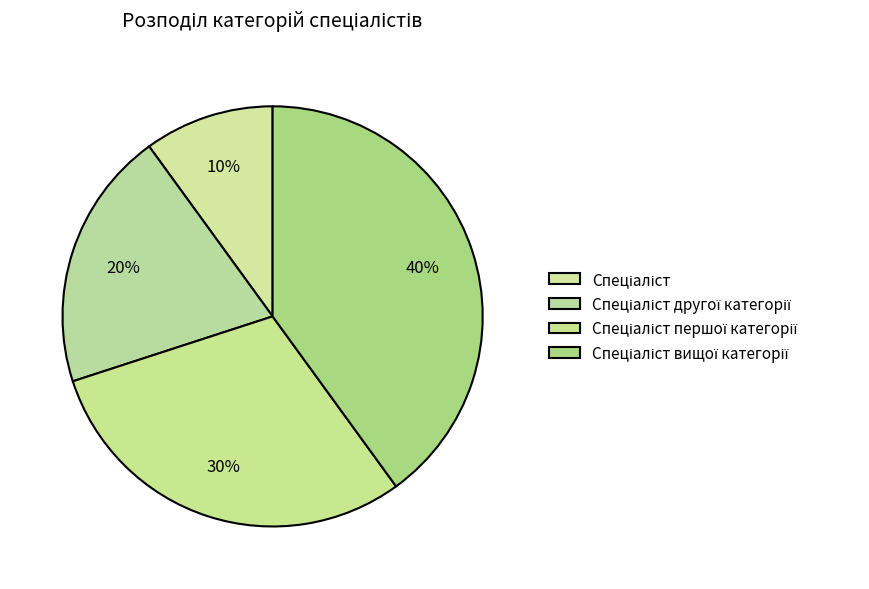

Is there any slice that represents more than half of the pie?

No